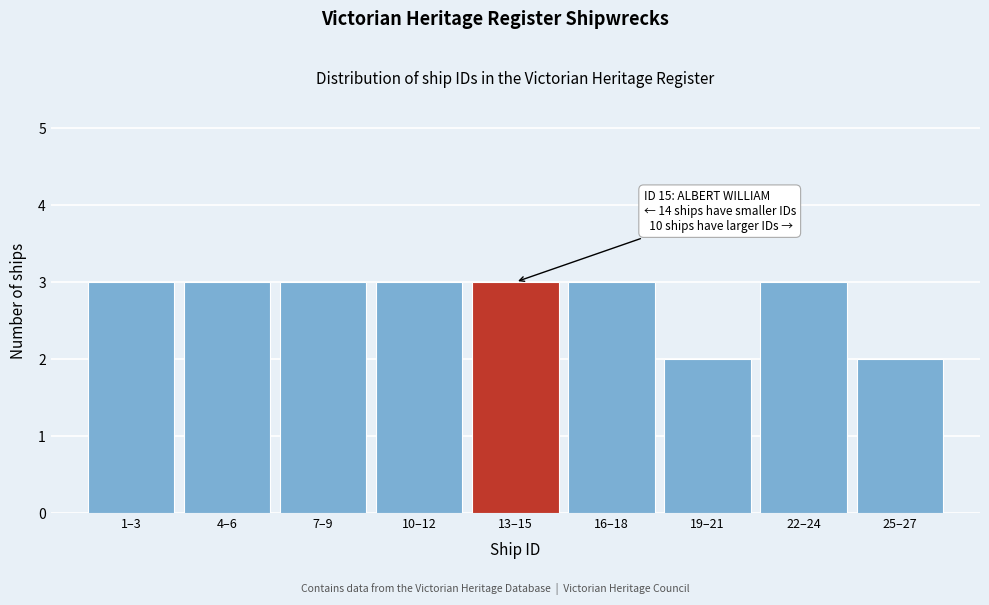

Reading right to left, what are all the values shown in this chart?

2	3	2	3	3	3	3	3	3